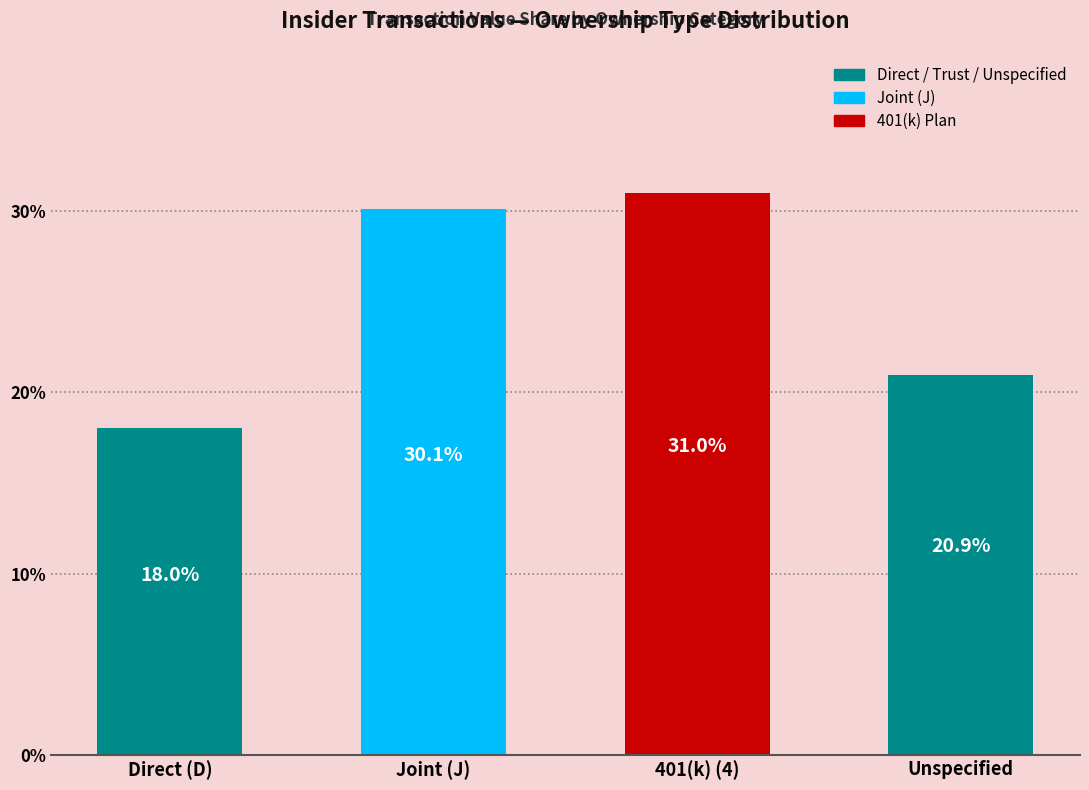

What is the difference between the maximum and minimum values?

12.9